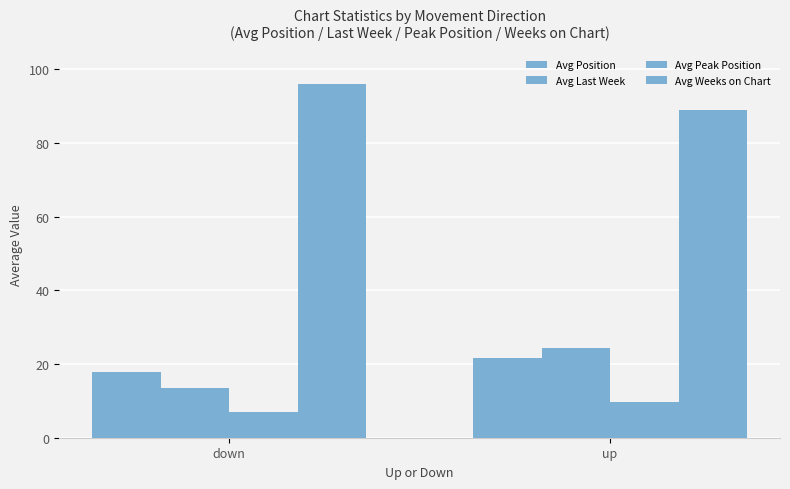

Reading right to left, what are all the values shown in this chart?

Avg Position: up=21.7	down=17.9
Avg Last Week: up=24.5	down=13.6
Avg Peak Position: up=9.6	down=6.9
Avg Weeks on Chart: up=88.9	down=96.0